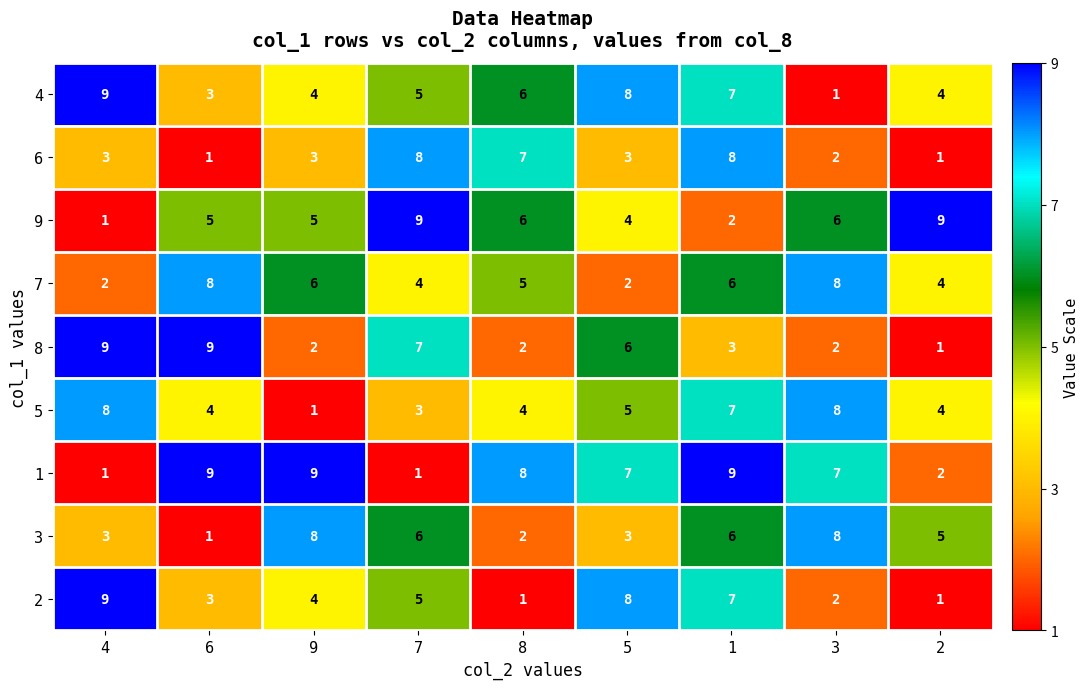

Count the 6 values in the range 2 to 7.

5